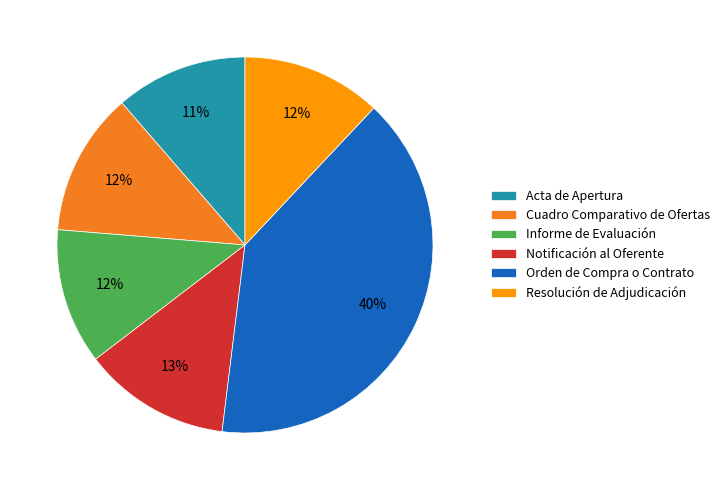

Which slice is the largest?

Orden de Compra o Contrato